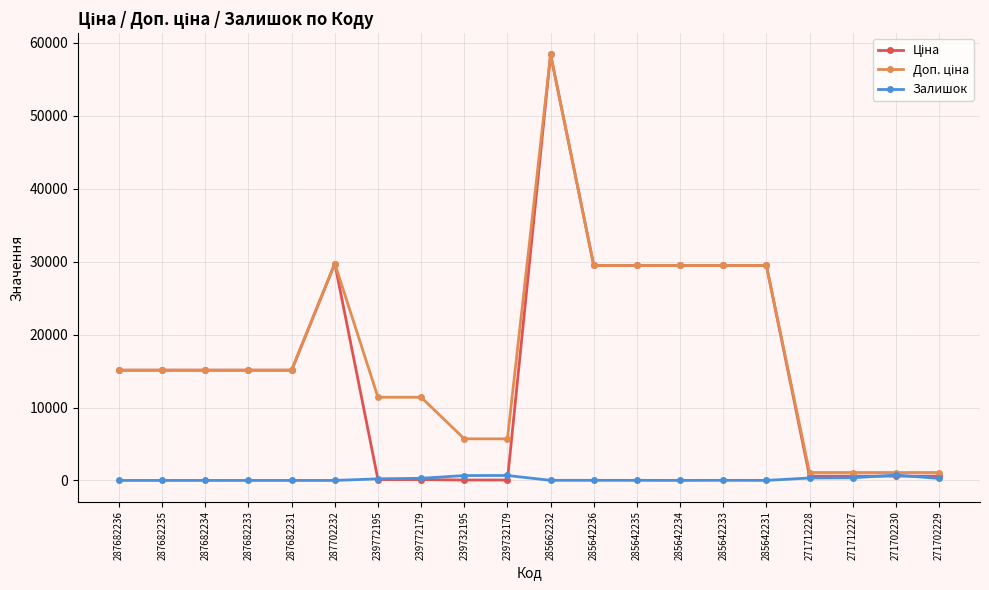

What is the maximum value shown in the chart?

58426.5